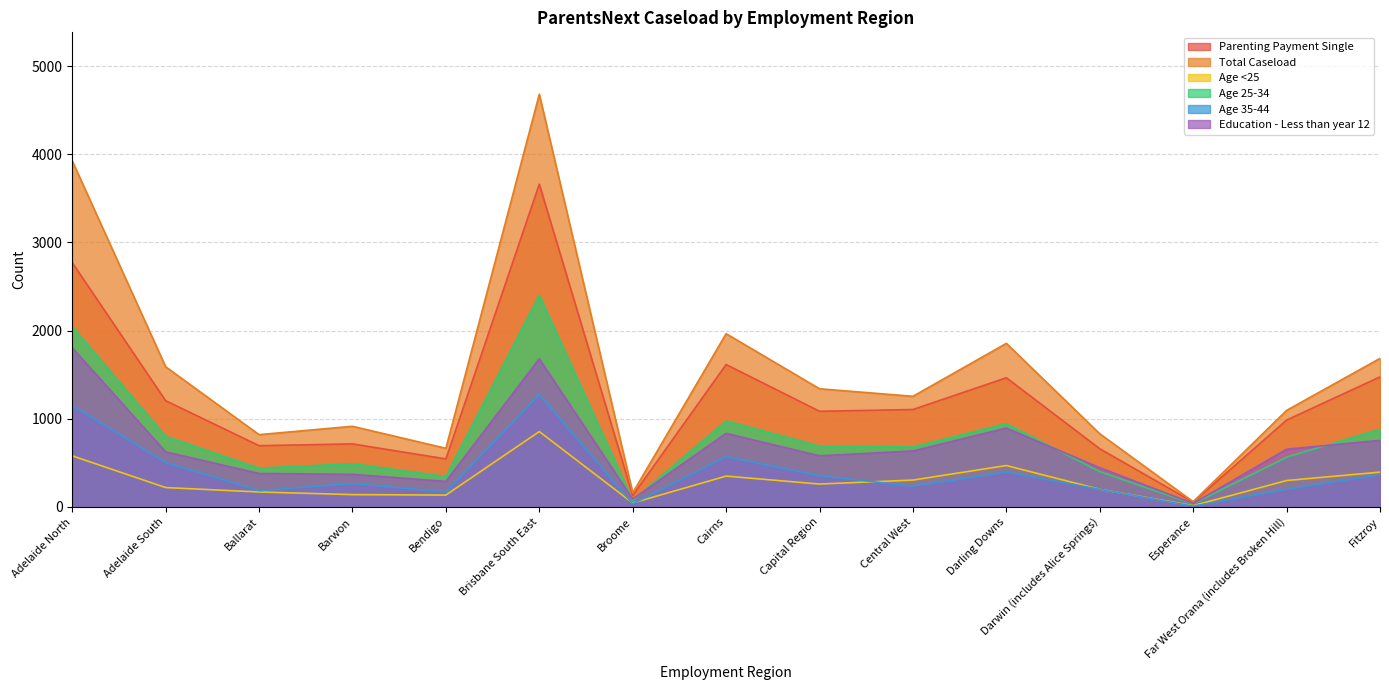

What are all the series names shown in the legend?

Parenting Payment Single, Total Caseload, Age <25, Age 25-34, Age 35-44, Education - Less than year 12